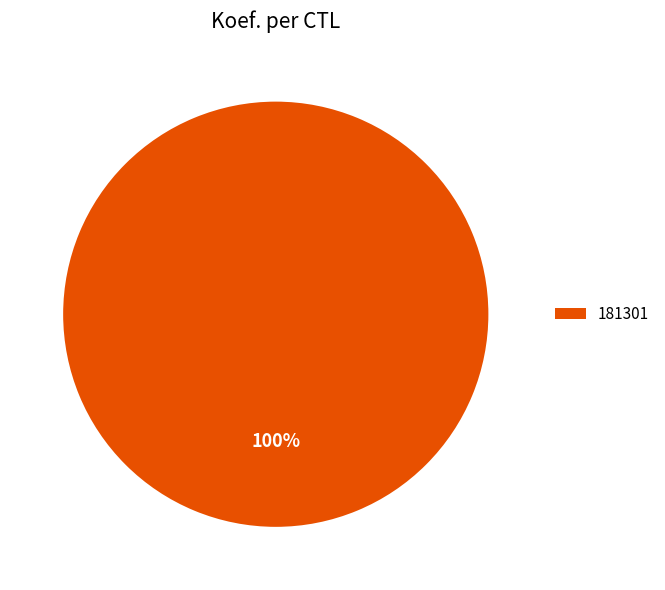

Is there a majority slice in this chart?

Yes